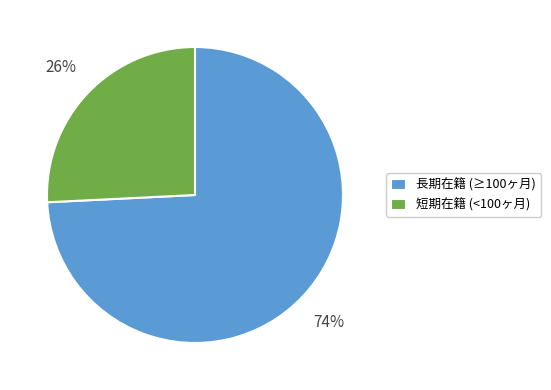

Is it true that 短期在籍 (<100ヶ月) is 26% of the pie?

True